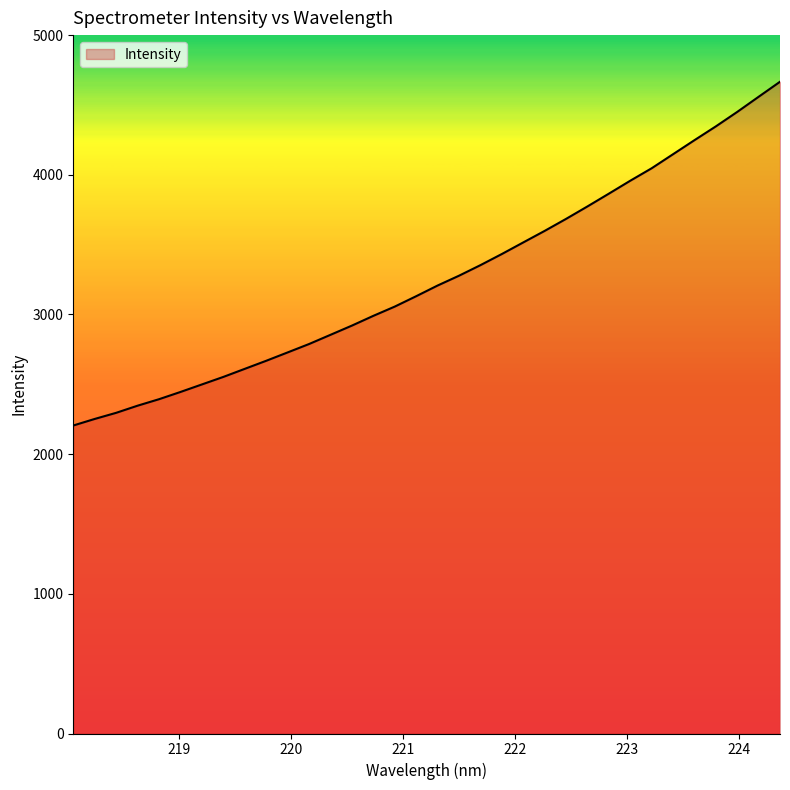

What is the sum of all values?

110866.5